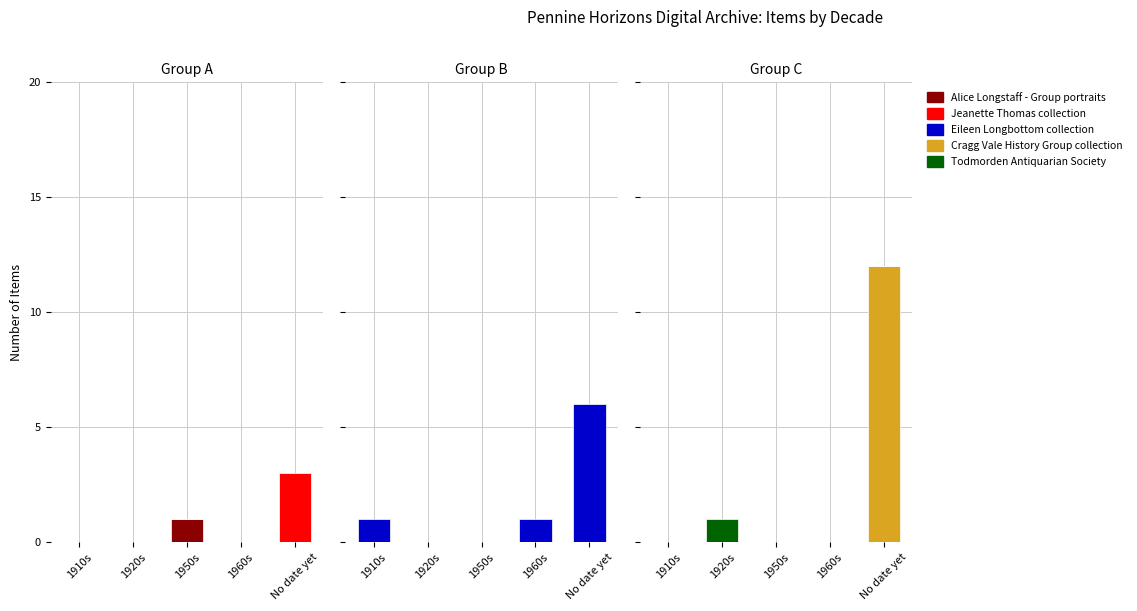

Reading left to right, extract all data points from this chart.

Alice Longstaff - Group portraits: 0	0	1	0	0
Jeanette Thomas collection: 0	0	0	0	3
Eileen Longbottom collection: 1	0	0	1	6
Cragg Vale History Group collection: 0	0	0	0	12
Todmorden Antiquarian Society: 0	1	0	0	0